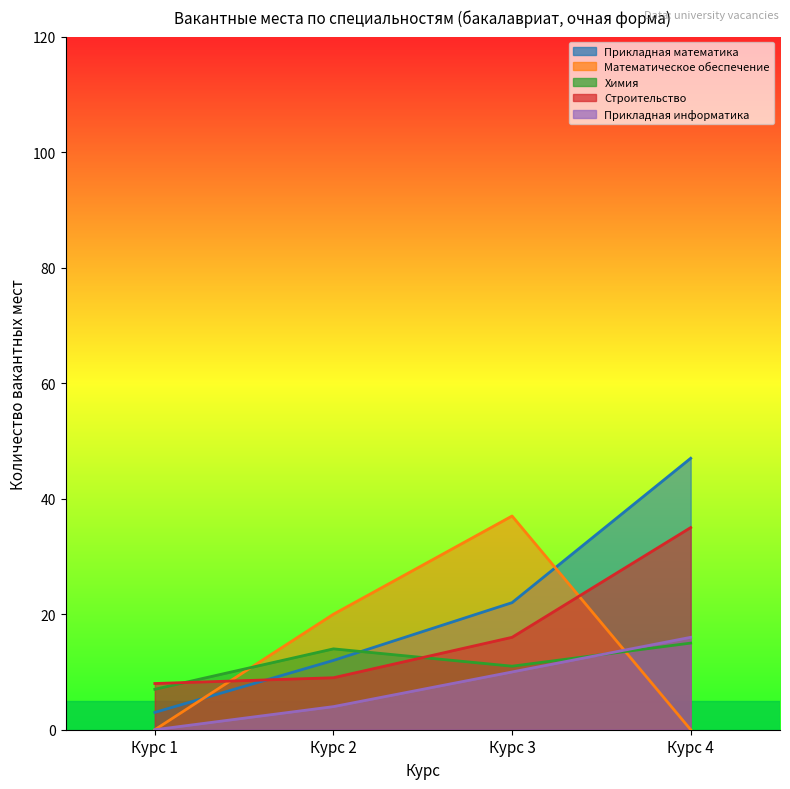

How many intersections are there between Математическое обеспечение and Строительство?

2